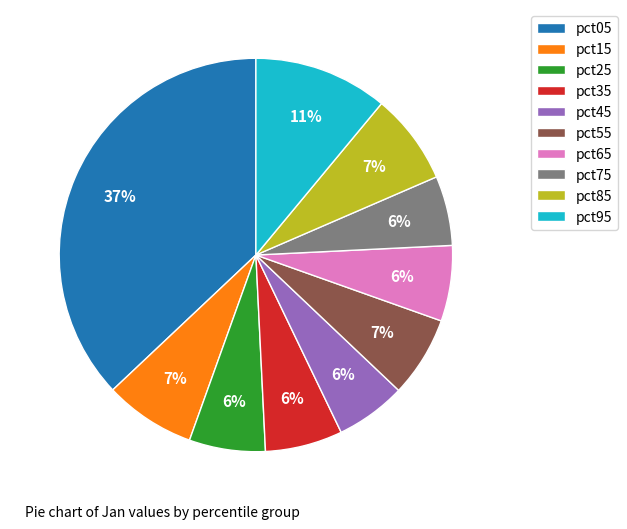

Does pct15 account for over 50% of the chart?

No